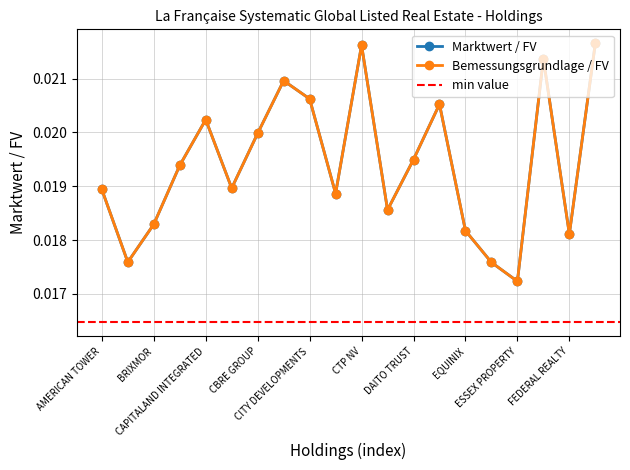

The value of Marktwert / FV at CARMILA is 0.0. True or false?

False